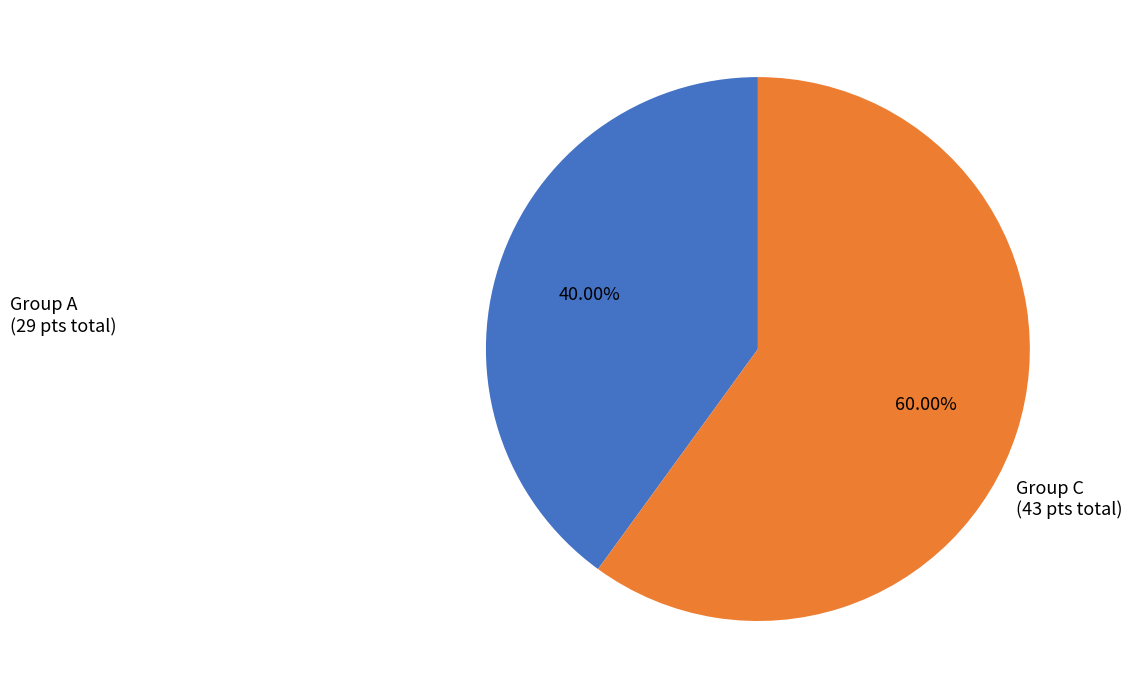

Rank the categories by value from lowest to highest.

Group A, Group C